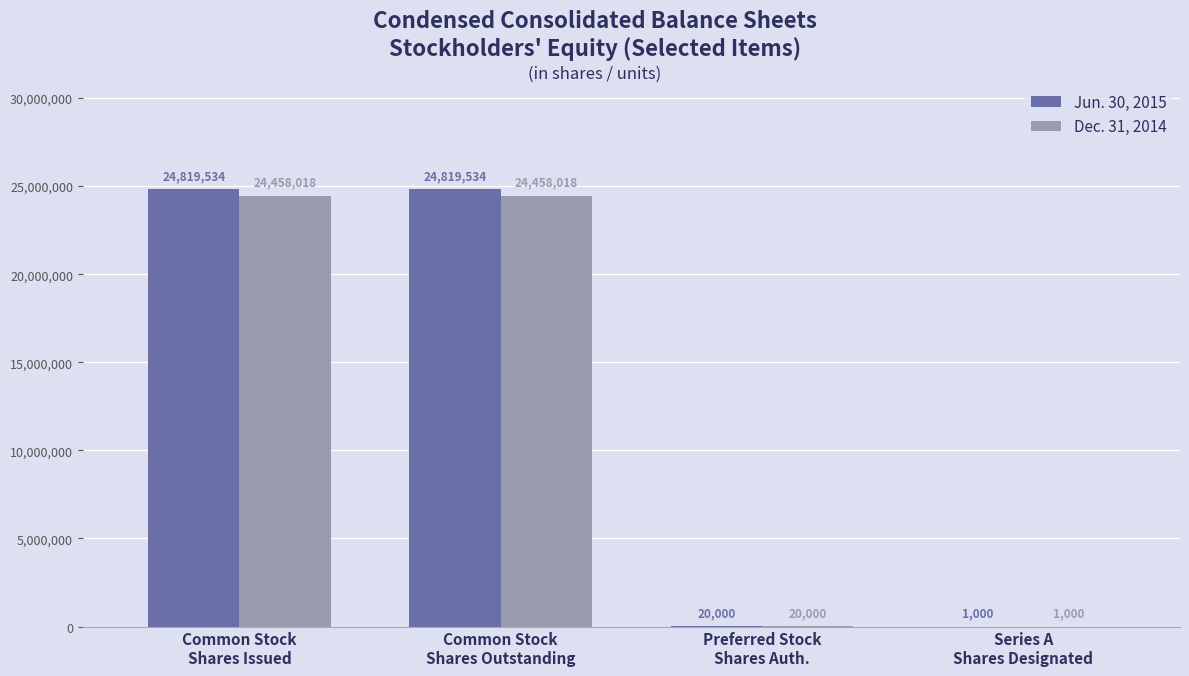

Which series has the largest total across all categories?

Jun. 30, 2015